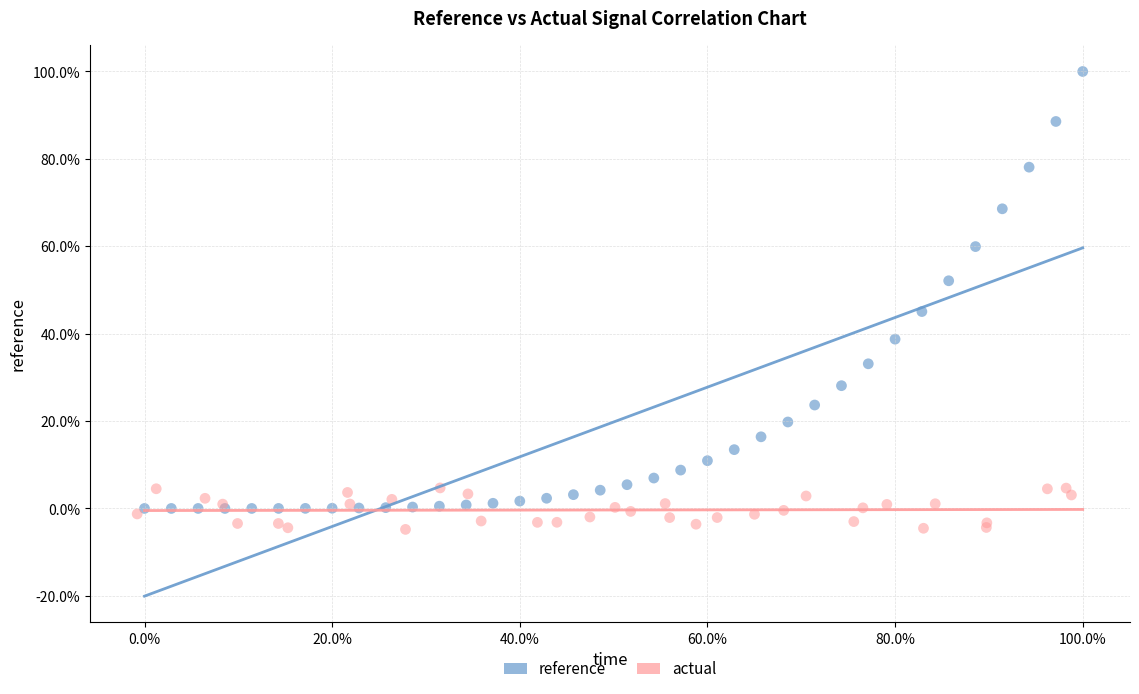

Which series has the widest spread of Y values?

reference